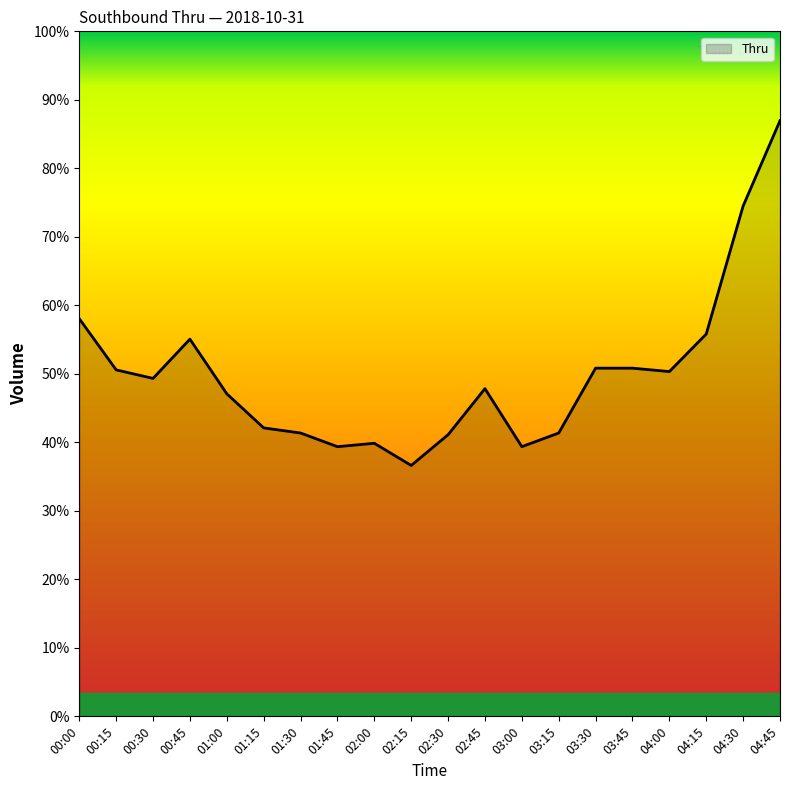

Is this an area chart (filled region under the line)?

Yes